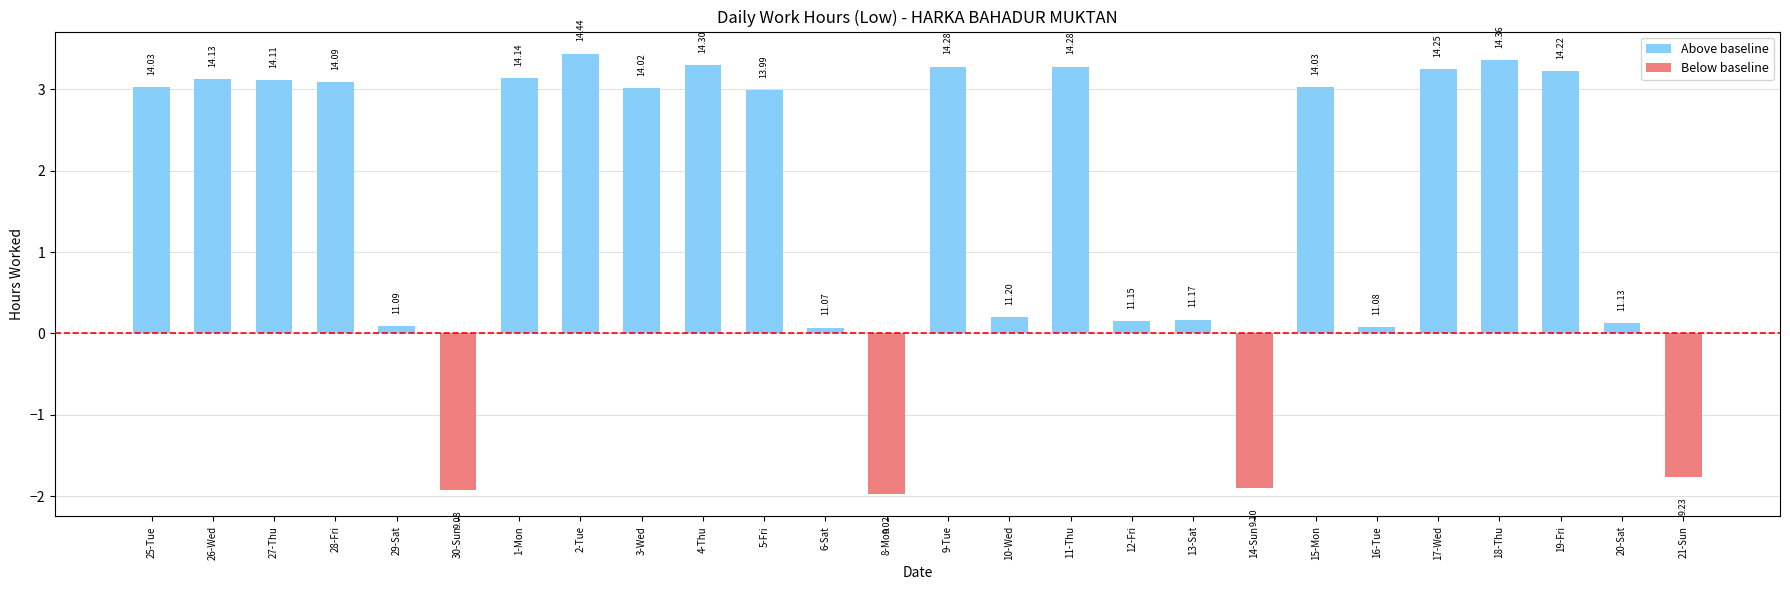

Rank the series by their average value, from lowest to highest.

Below baseline, Above baseline